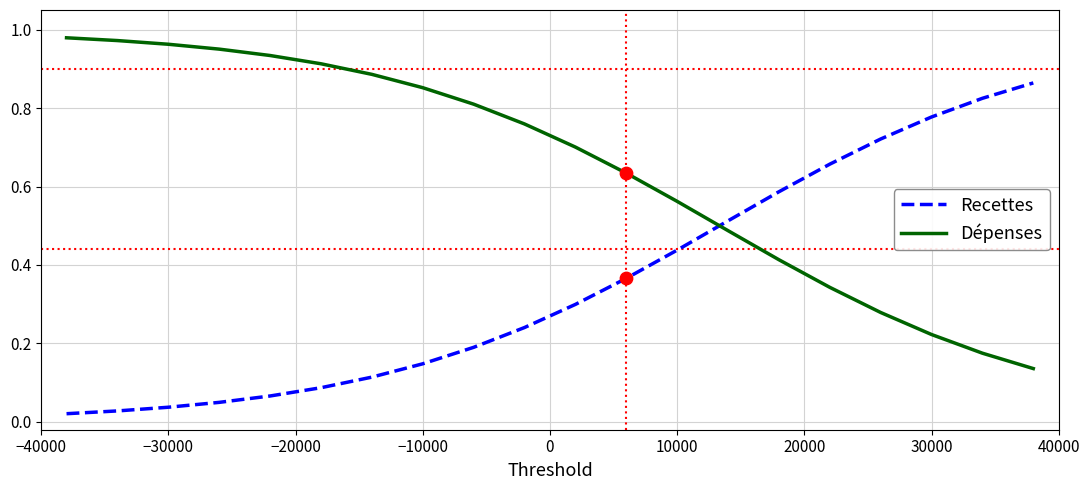

At how many categories does at least one series exceed 0?

20